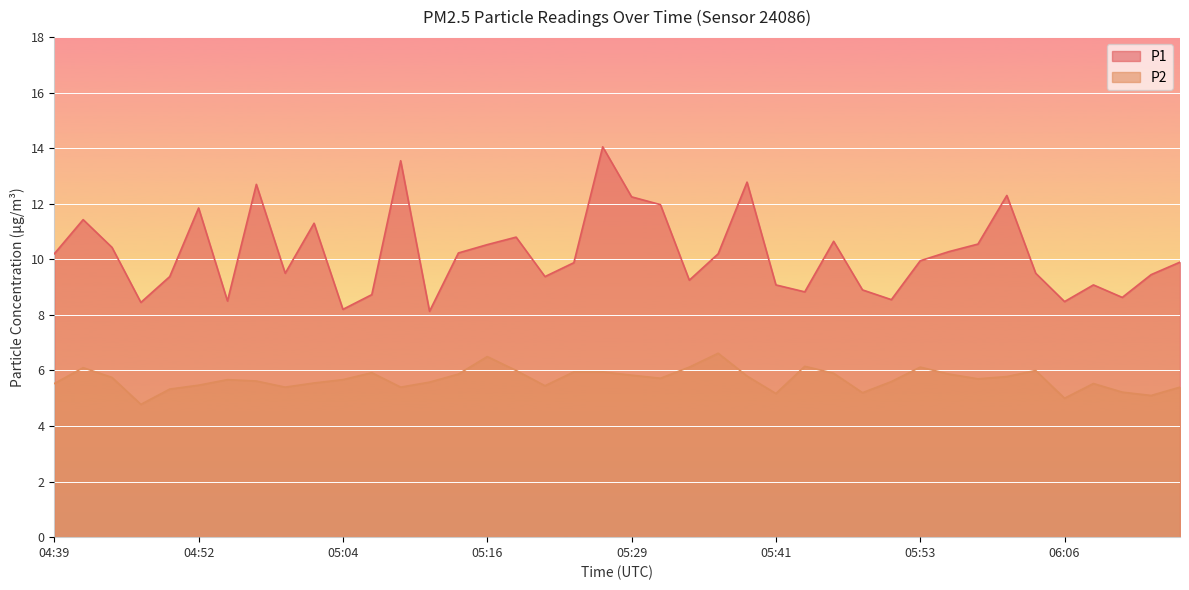

What is the maximum value for P1?

14.1